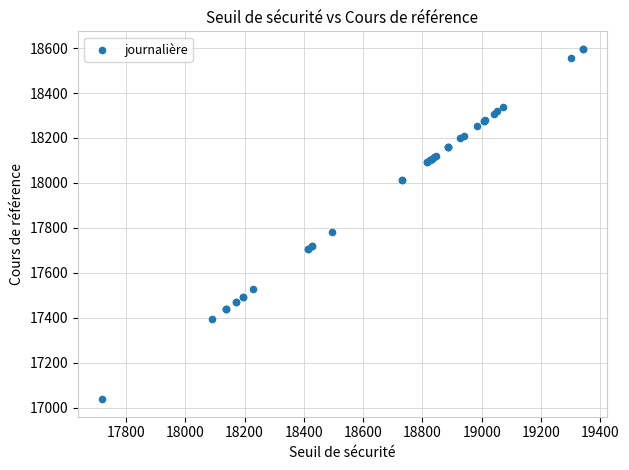

What Y value in the scatter plot is closest to 17817?

17782.7